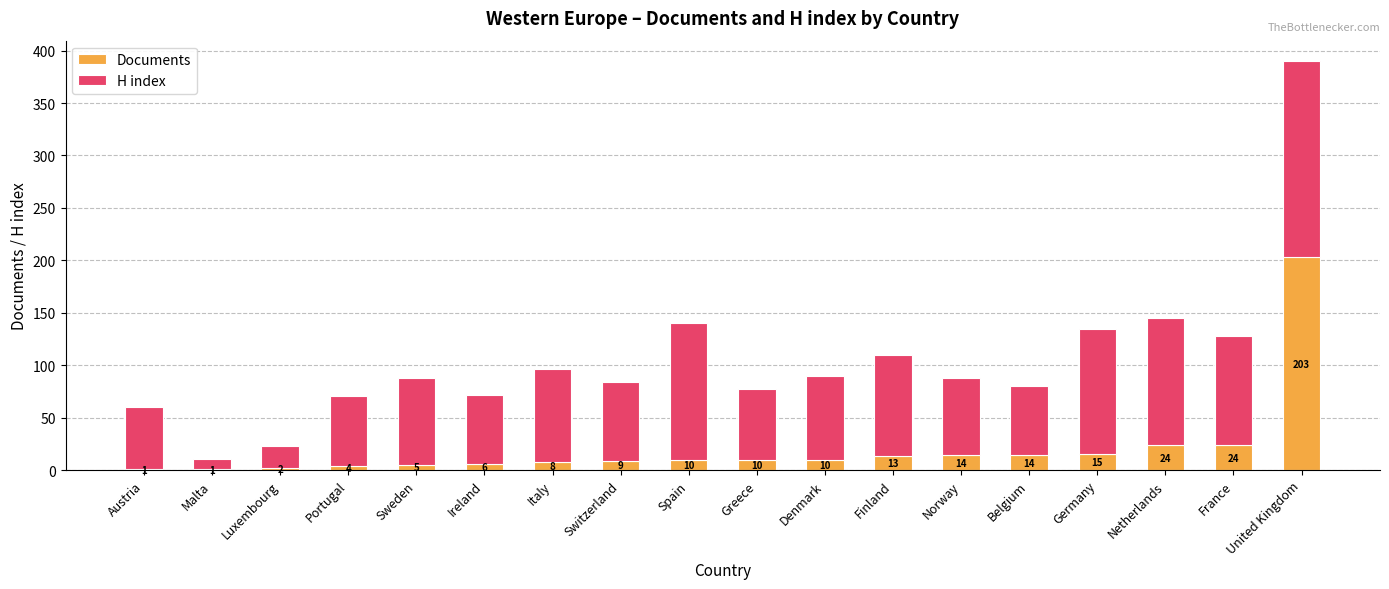

What is the sum of all Documents values?

373